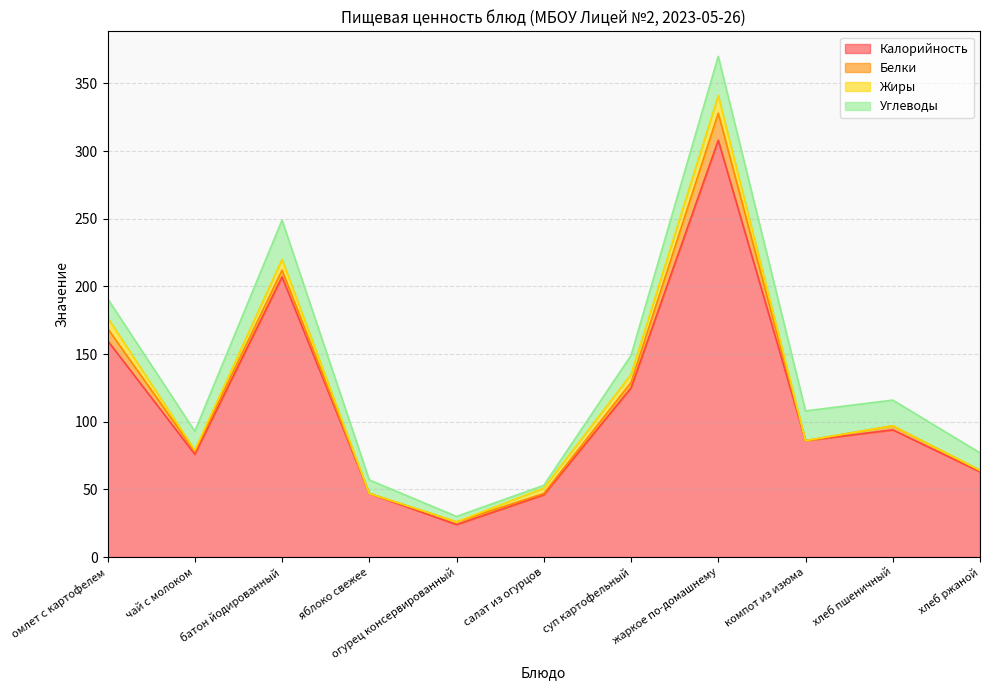

Is it true that Калорийность equals 64 at омлет с картофелем?

False